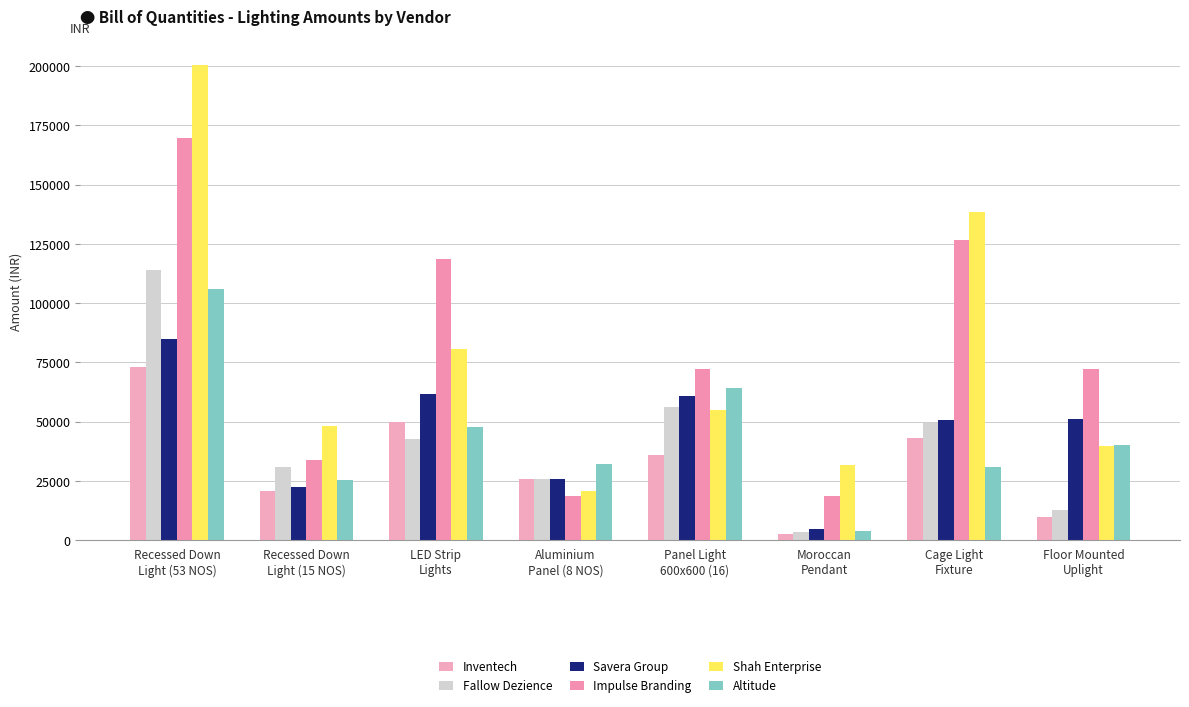

List the series in order of their peak value, lowest first.

Inventech, Savera Group, Altitude, Fallow Dezience, Impulse Branding, Shah Enterprise